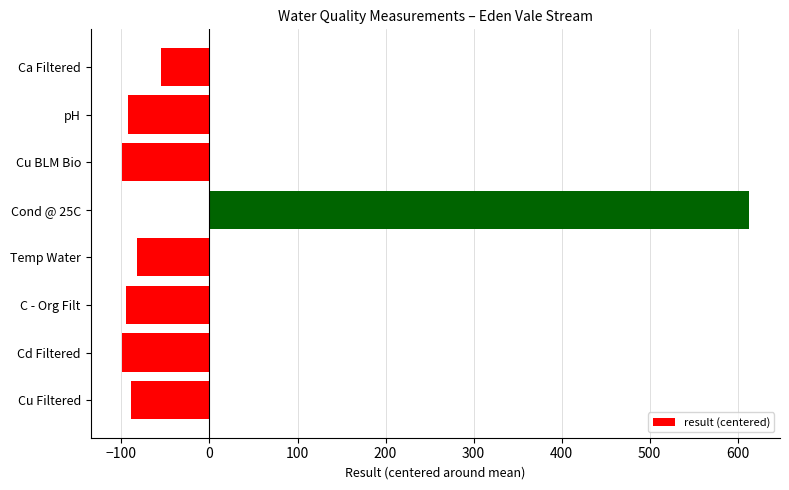

The chart shows a value of -82.7 at Temp Water. True or false?

True